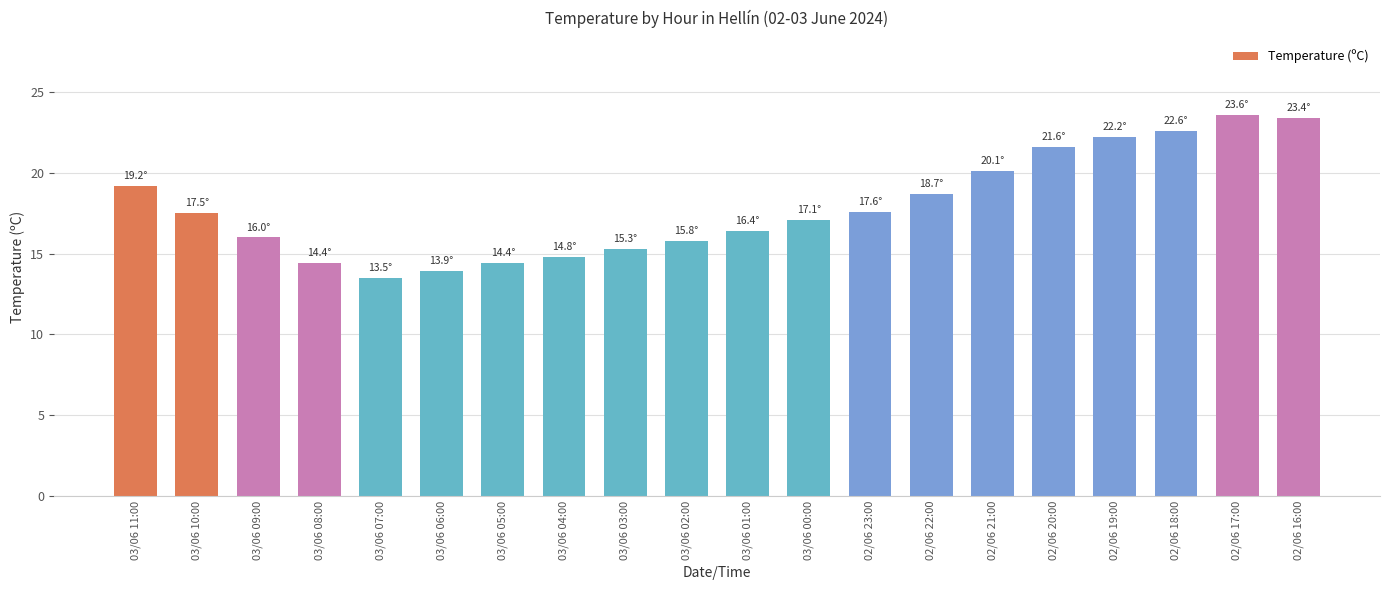

What is the difference between the second highest and minimum values?

9.9